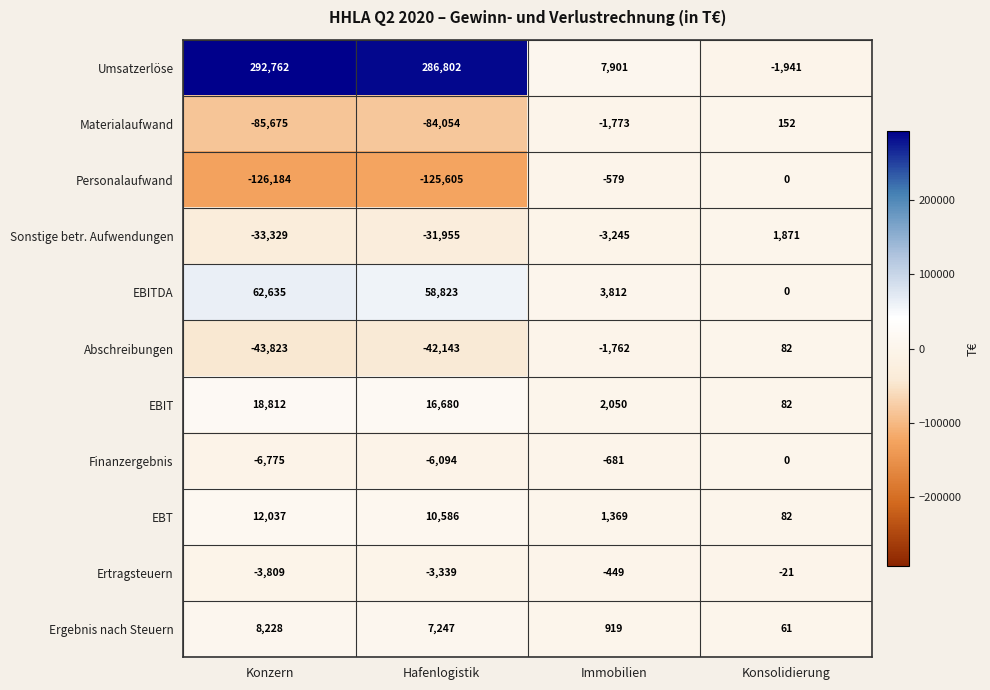

At Immobilien, list the series in order from smallest to largest.

Sonstige betr. Aufwendungen, Materialaufwand, Abschreibungen, Finanzergebnis, Personalaufwand, Ertragsteuern, Ergebnis nach Steuern, EBT, EBIT, EBITDA, Umsatzerlöse